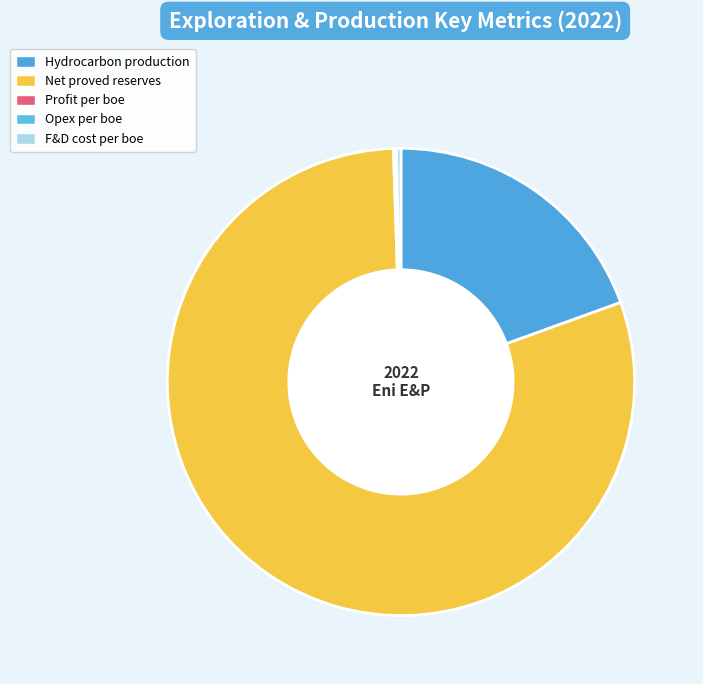

To the nearest percent, what is the difference between the largest and smallest slice percentages?

80%